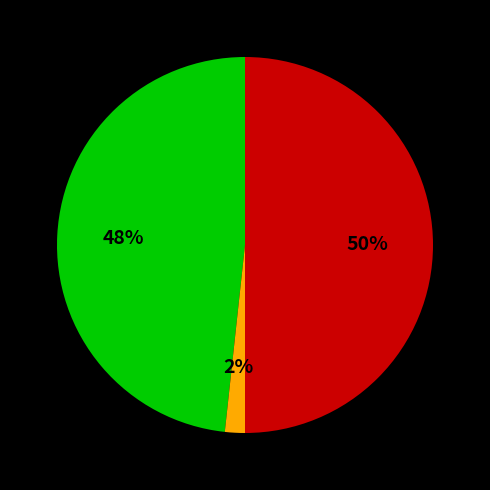

To the nearest percent, what is the average slice percentage?

33%